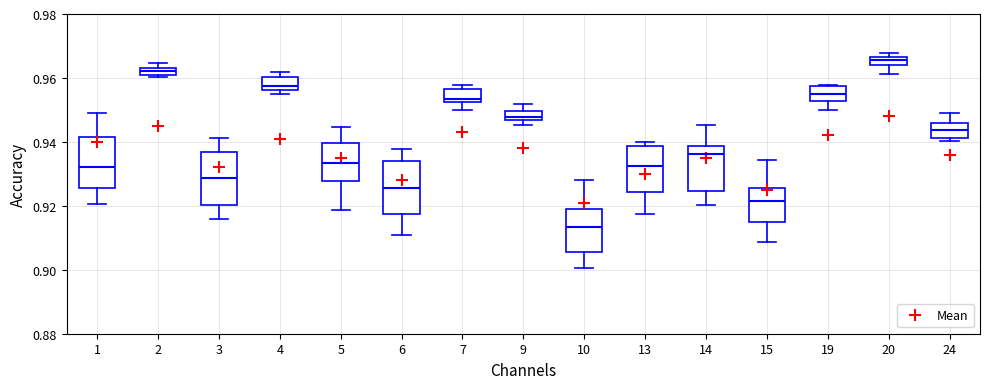

Which box's median line is the highest?

20